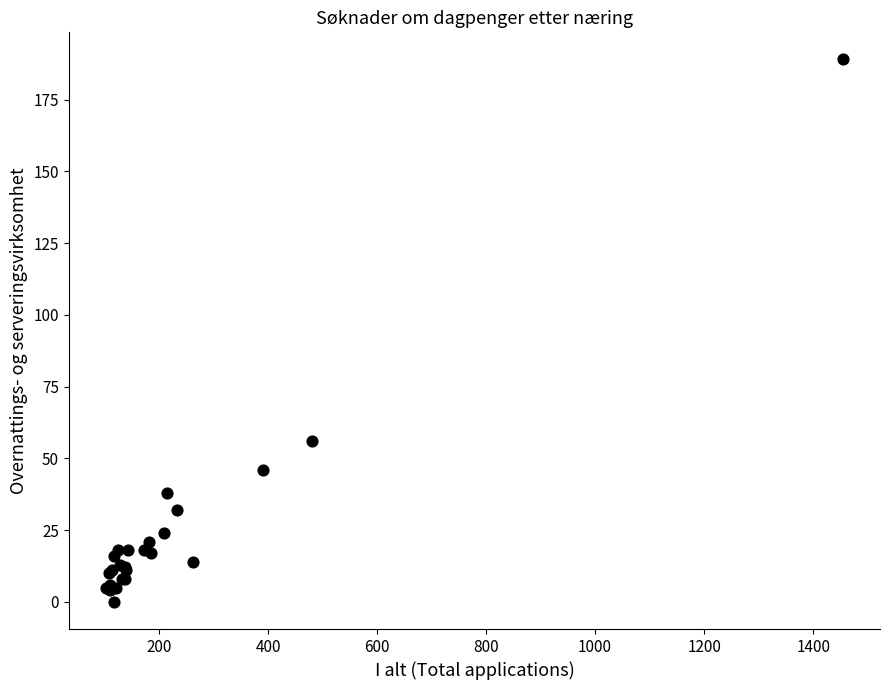

What Y value in the scatter plot is closest to 94?

56